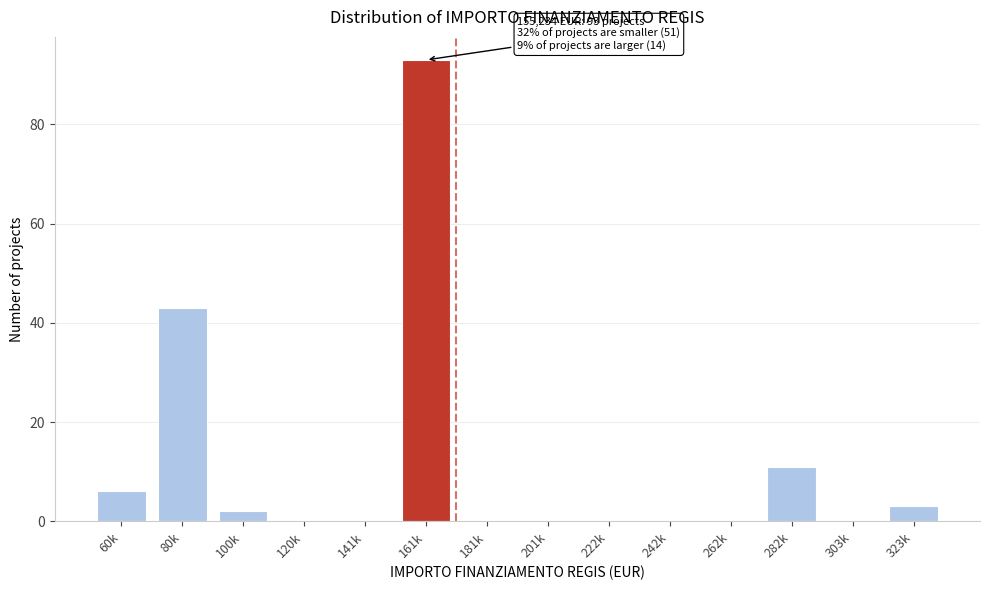

Reading left to right, extract all data points from this chart.

60k=6	80k=43	100k=2	120k=0	141k=0	161k=93	181k=0	201k=0	222k=0	242k=0	262k=0	282k=11	303k=0	323k=3